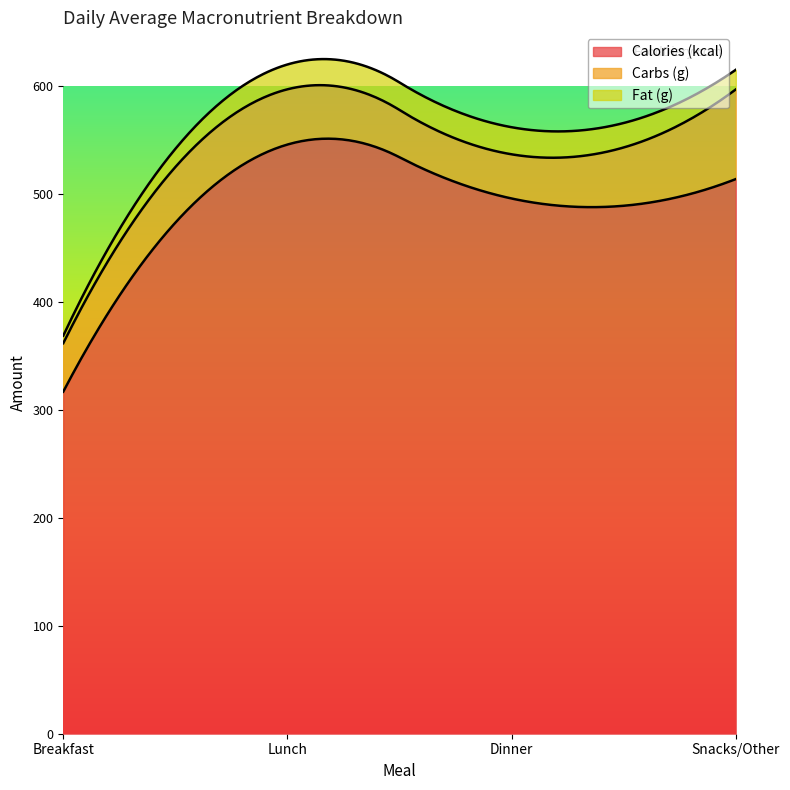

What is the label of the 2nd point from the left?

Lunch